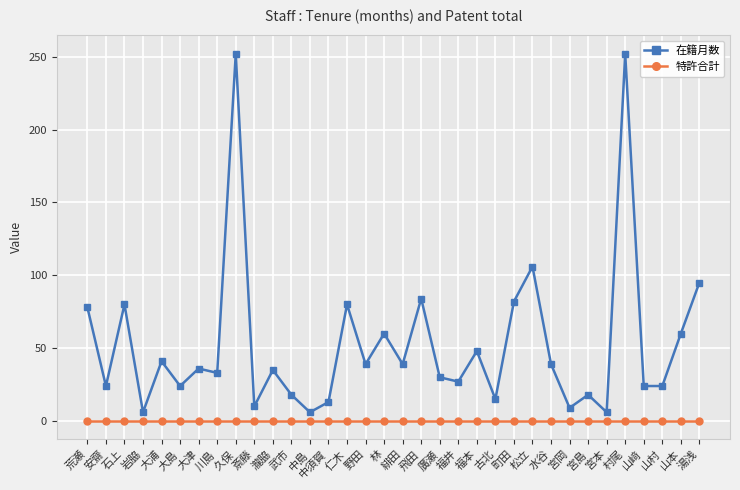

What is the difference between the 在籍月数 values at 大島 and 武市?

6